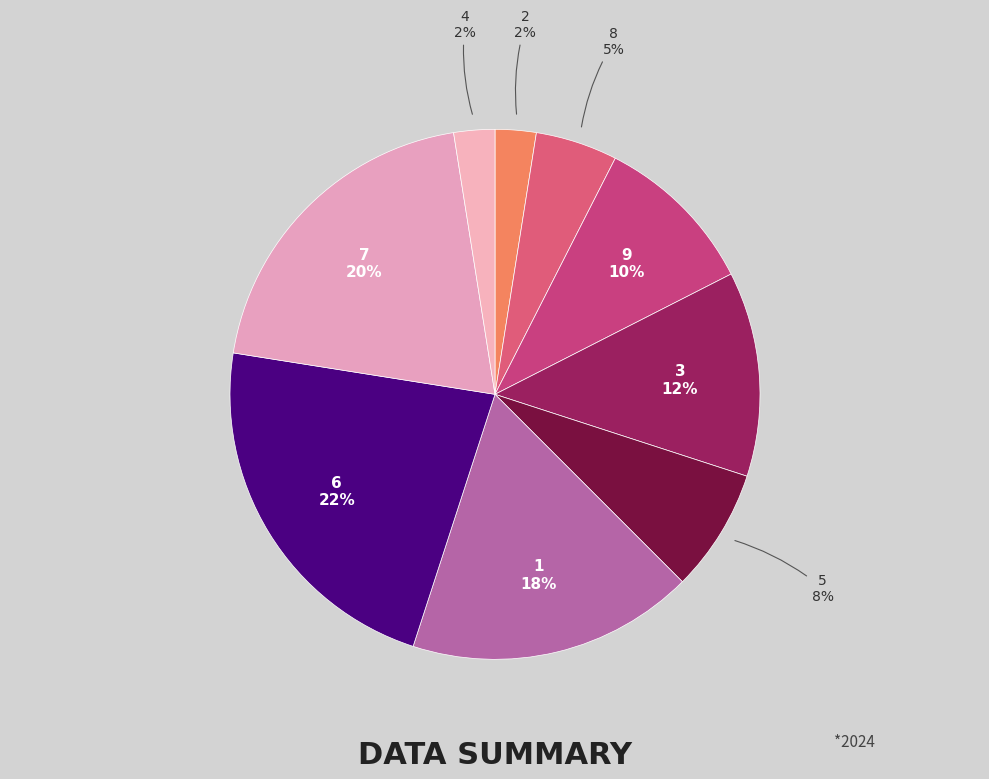

The 8 slice represents 1% of the pie. True or false?

False